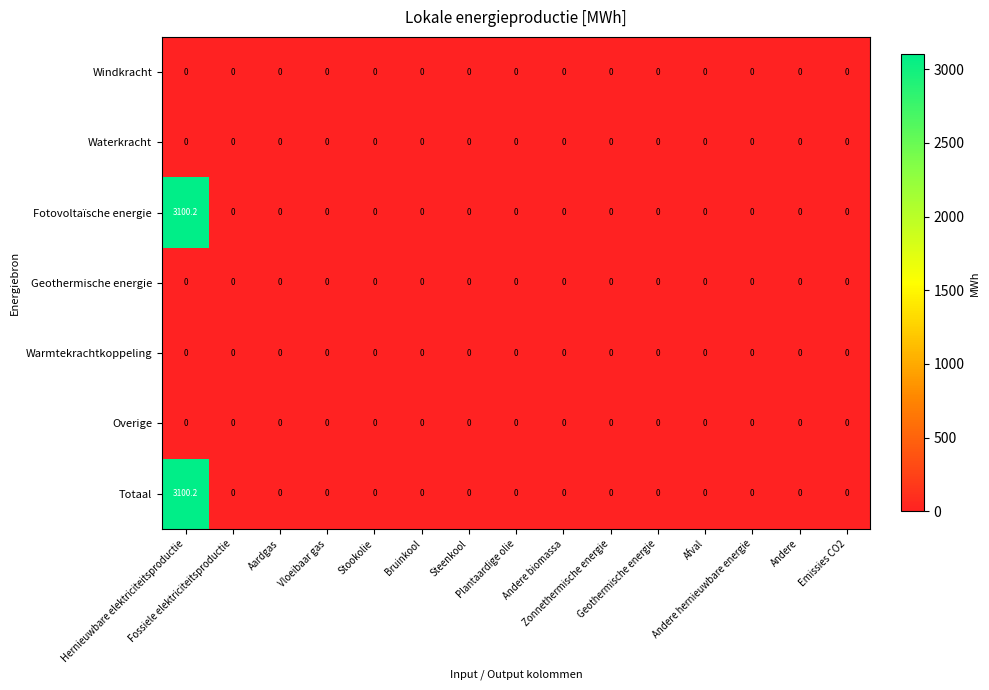

At how many categories does at least one series exceed 1701?

1